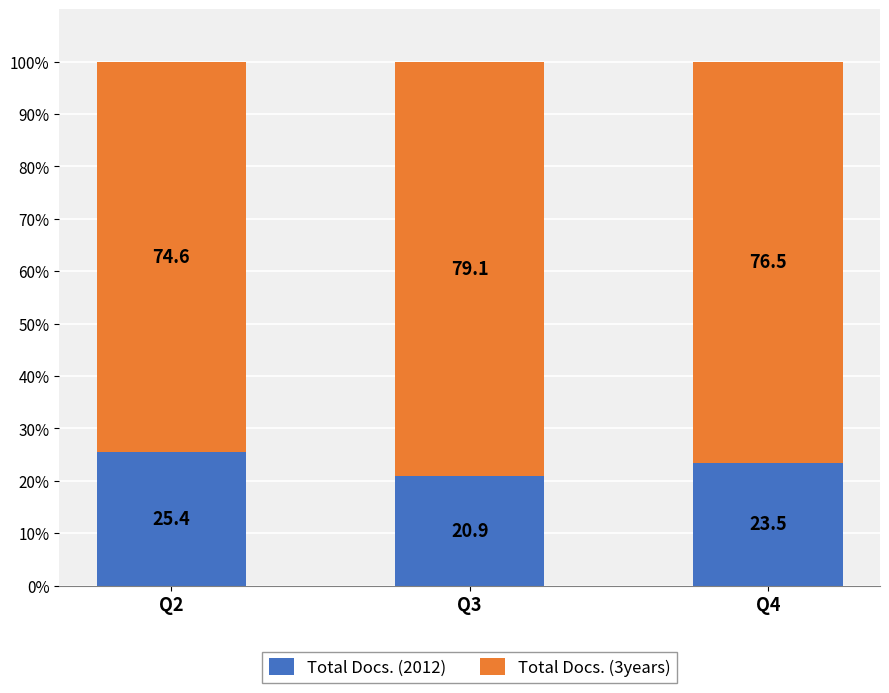

What is the maximum value for Total Docs. (2012)?

25.4